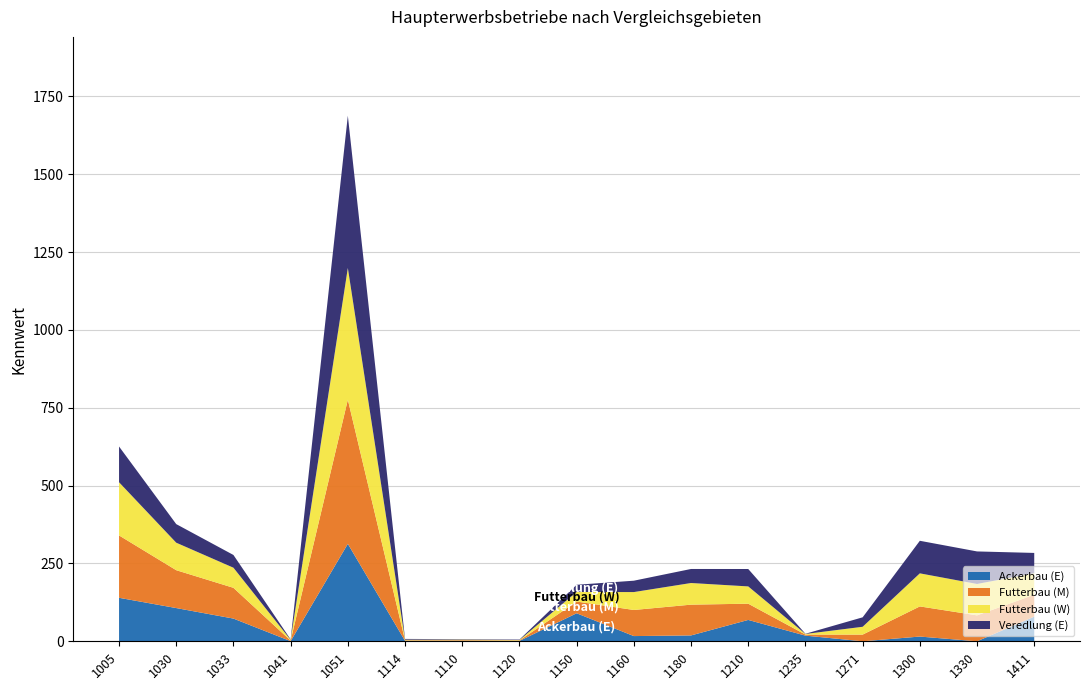

Reading left to right, transcribe all the data shown in this chart.

Ackerbau (E): 1005=139.7	1030=106.7	1033=72.9	1041=0.5	1051=313.0	1114=1.4	1110=1.5	1120=1.2	1150=90.0	1160=16.7	1180=18.8	1210=68.6	1235=18.2	1271=0.0	1300=15.2	1330=0.0	1411=79.3
Futterbau (M): 1005=200.3	1030=121.6	1033=98.8	1041=1.8	1051=463.0	1114=1.7	1110=2.0	1120=1.4	1150=37.6	1160=83.8	1180=98.8	1210=52.2	1235=3.4	1271=21.4	1300=96.8	1330=83.3	1411=70.3
Futterbau (W): 1005=170.8	1030=88.3	1033=64.6	1041=2.4	1051=423.0	1114=2.1	1110=1.9	1120=1.4	1150=30.7	1160=57.5	1180=69.5	1210=55.5	1235=2.0	1271=25.1	1300=106.2	1330=100.8	1411=69.1
Veredlung (E): 1005=114.8	1030=59.7	1033=40.9	1041=1.4	1051=489.0	1114=2.4	1110=1.4	1120=1.4	1150=23.2	1160=36.5	1180=45.1	1210=55.9	1235=0.6	1271=30.4	1300=104.6	1330=104.5	1411=65.1